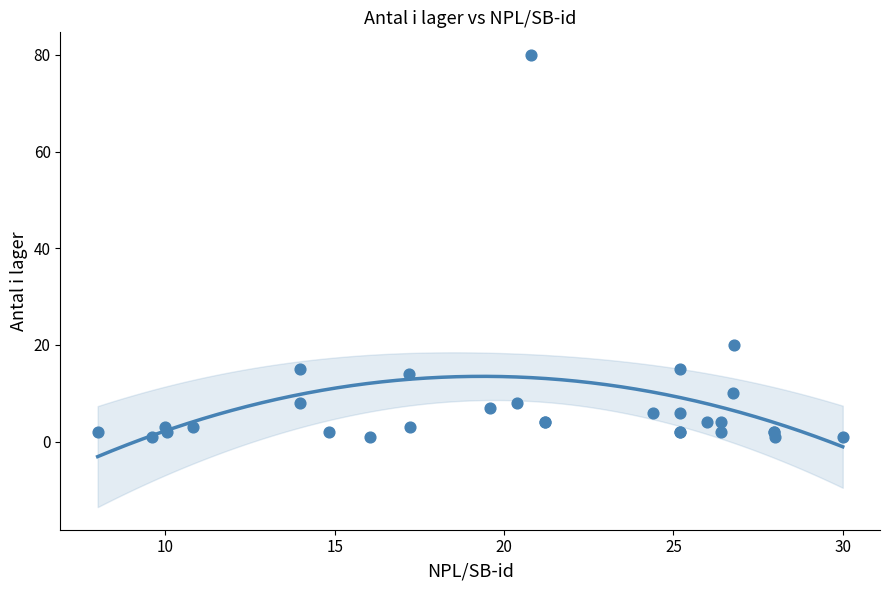

What Y value in the scatter plot is closest to 40?

20